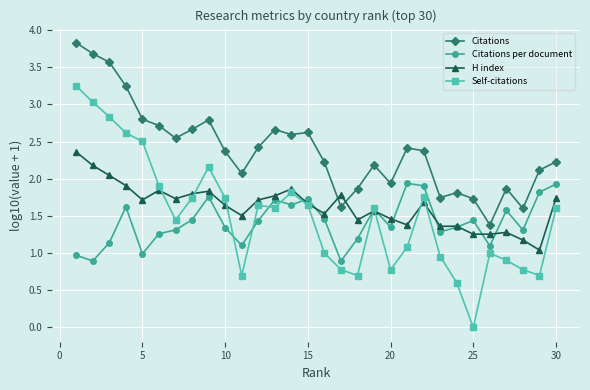

Rank the series by their maximum value, from lowest to highest.

Citations per document, H index, Self-citations, Citations